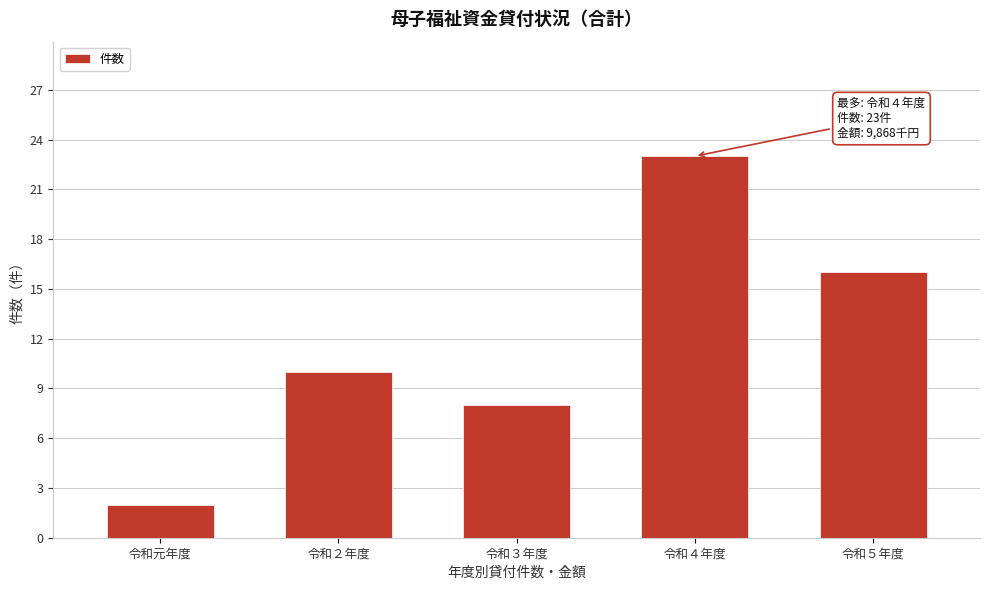

Reading right to left, what are all the values shown in this chart?

令和５年度=16	令和４年度=23	令和３年度=8	令和２年度=10	令和元年度=2